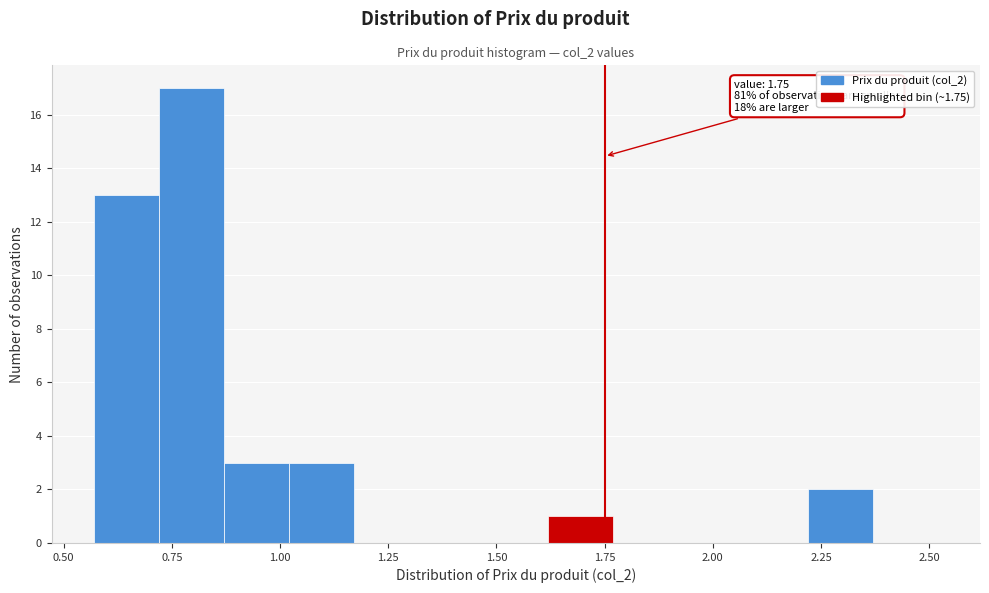

Read against the x-axis, roughly where is the centre of the tallest bar?

0.80